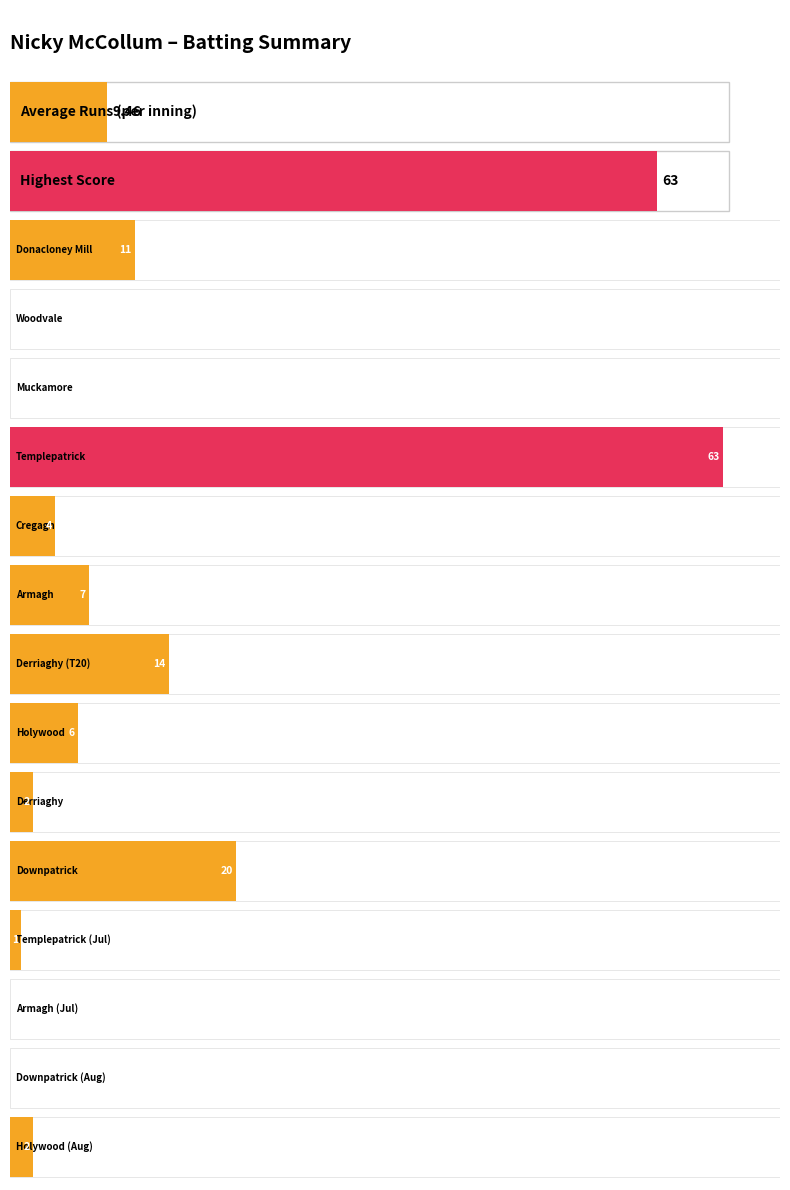

How many positive values are there?

10